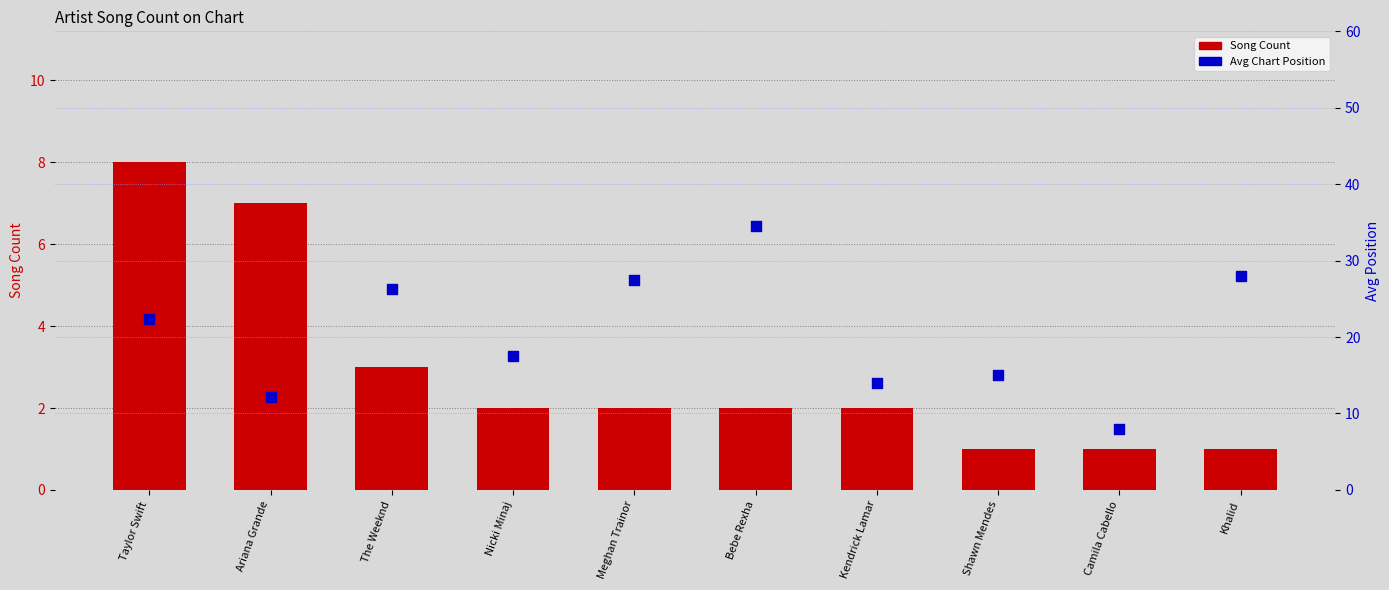

What is the total value across all series at Kendrick Lamar?

16.0